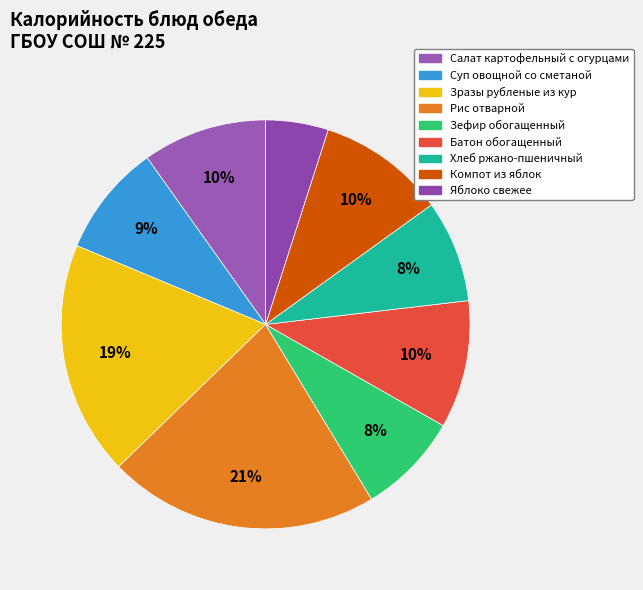

What is the total percentage of Рис отварной and Зразы рубленые из кур?

40.0%